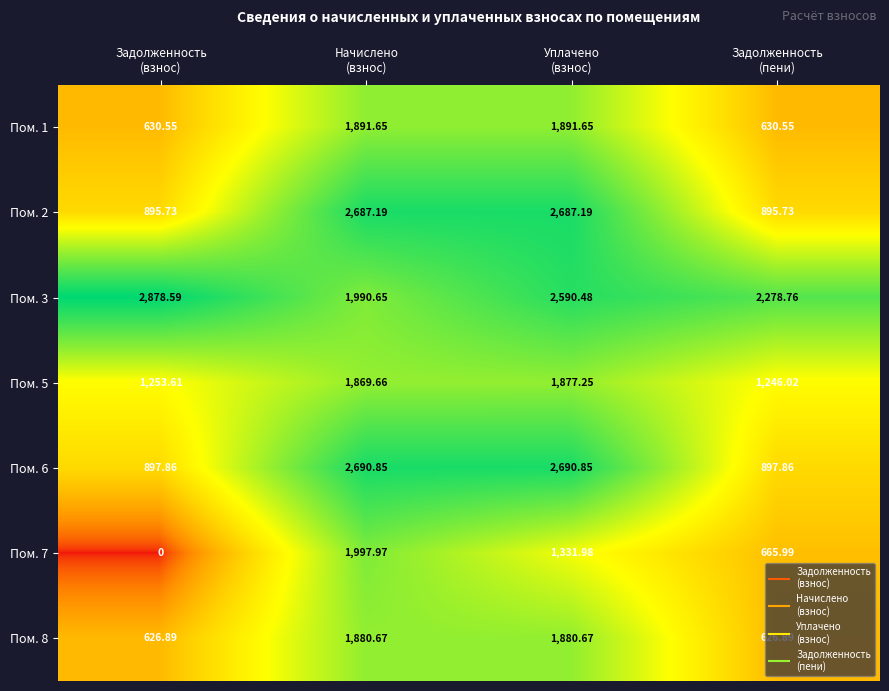

How many data points in Пом. 8 are above 1880?

2